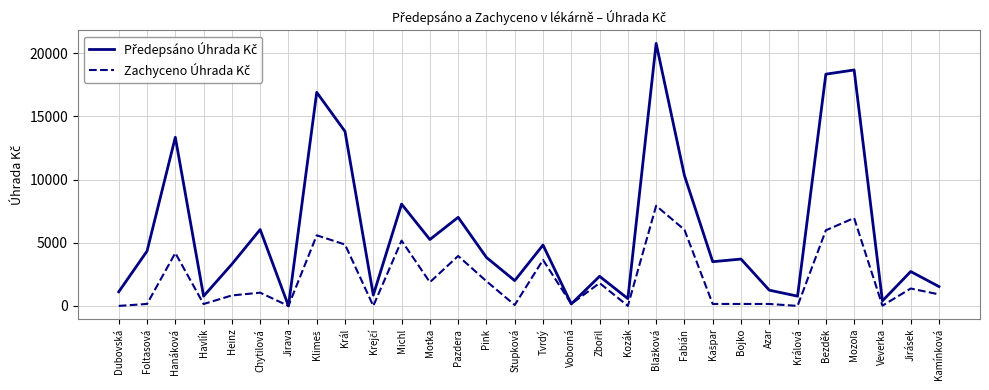

Where does the Zachyceno Úhrada Kč series first go above 1048?

Hanáková